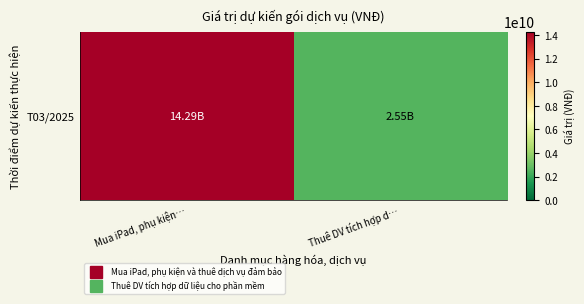

What is the change in value from Mua iPad, phụ kiện… to Thuê DV tích hợp d…?

-11736293469